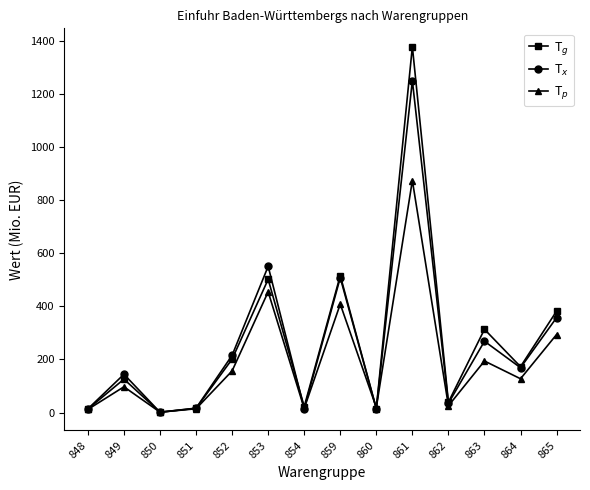

What is the difference between the highest and lowest values at 852?

58.8